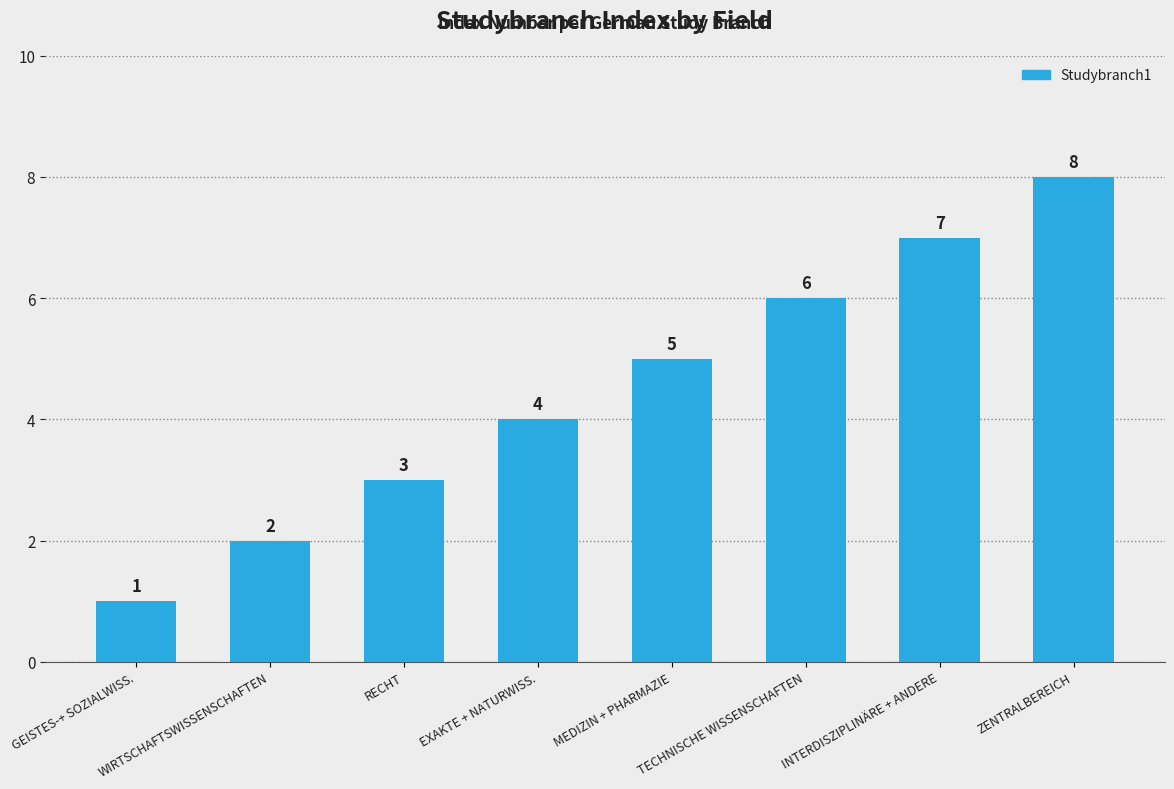

Rank the categories by value from lowest to highest.

GEISTES-+ SOZIALWISS., WIRTSCHAFTSWISSENSCHAFTEN, RECHT, EXAKTE + NATURWISS., MEDIZIN + PHARMAZIE, TECHNISCHE WISSENSCHAFTEN, INTERDISZIPLINÄRE + ANDERE, ZENTRALBEREICH